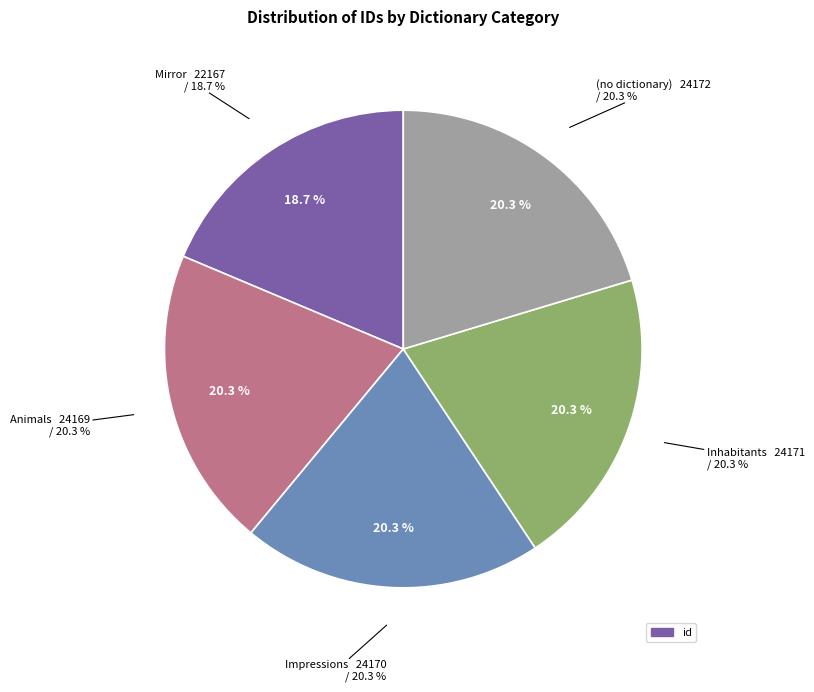

What is the change in value from Animals to (no dictionary)?

+3